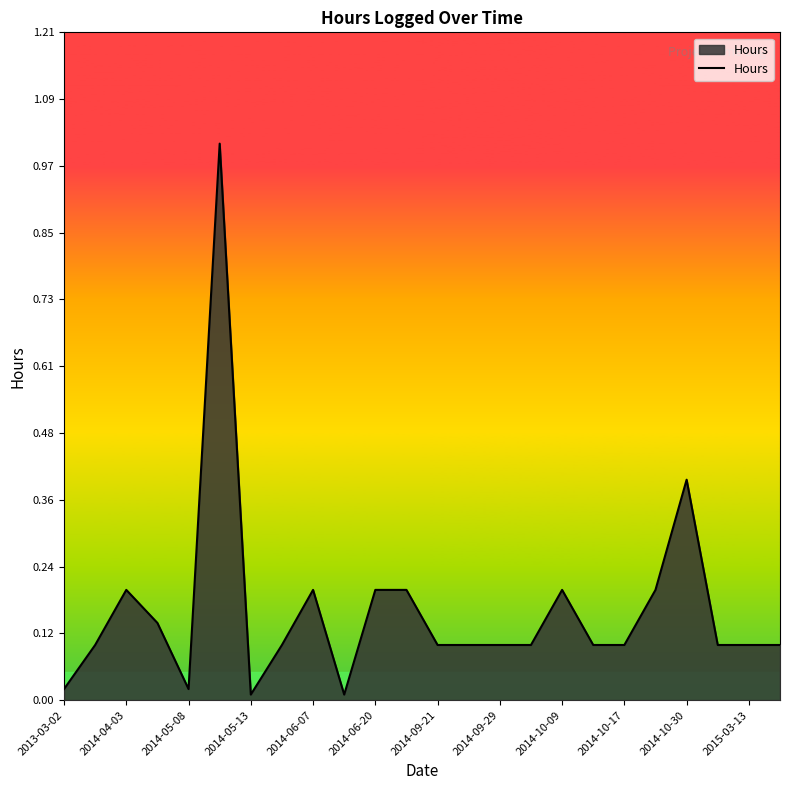

What is the difference between the maximum and minimum values?

1.0